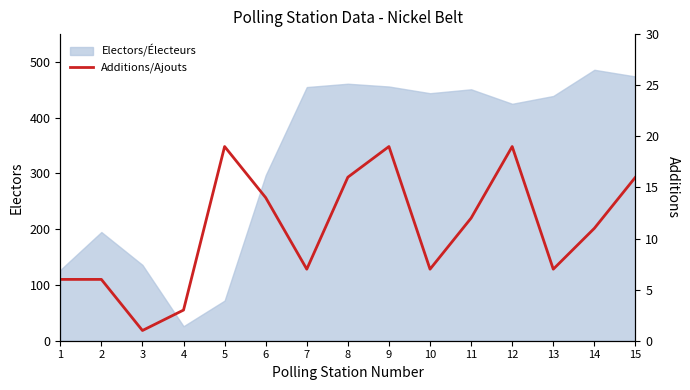

What is the average value?

11